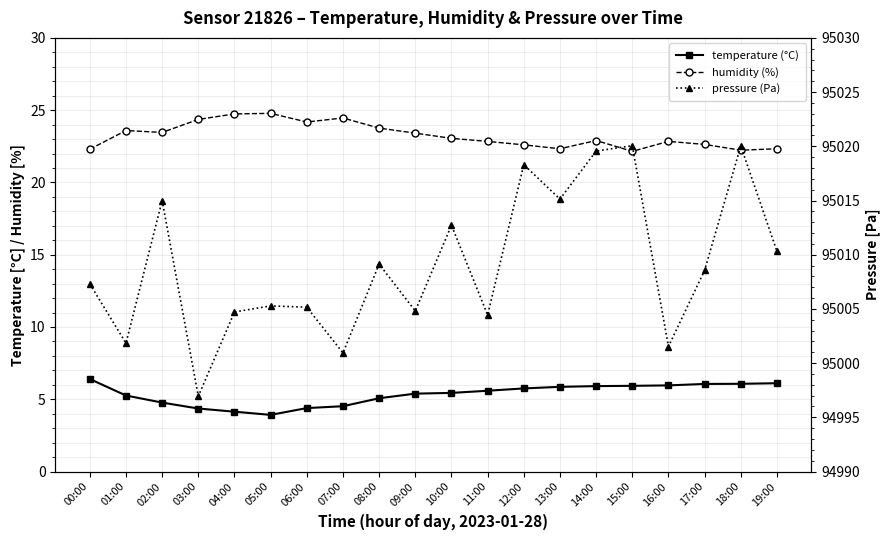

True or false: temperature (°C) has more than 2 points higher than both neighbors.

False